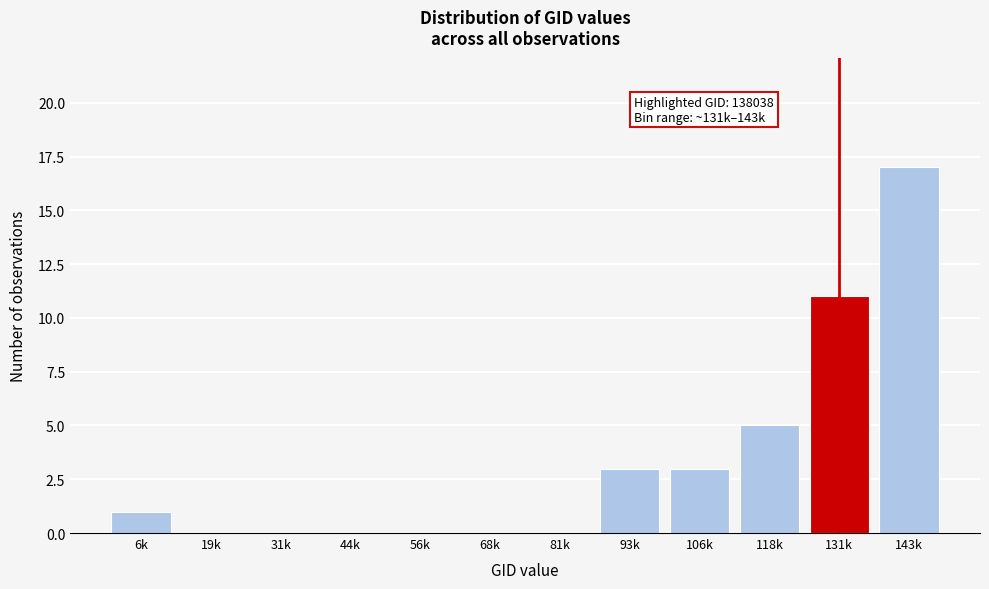

Reading right to left, what are all the values shown in this chart?

143k=17	131k=11	118k=5	106k=3	93k=3	81k=0	68k=0	56k=0	44k=0	31k=0	19k=0	6k=1